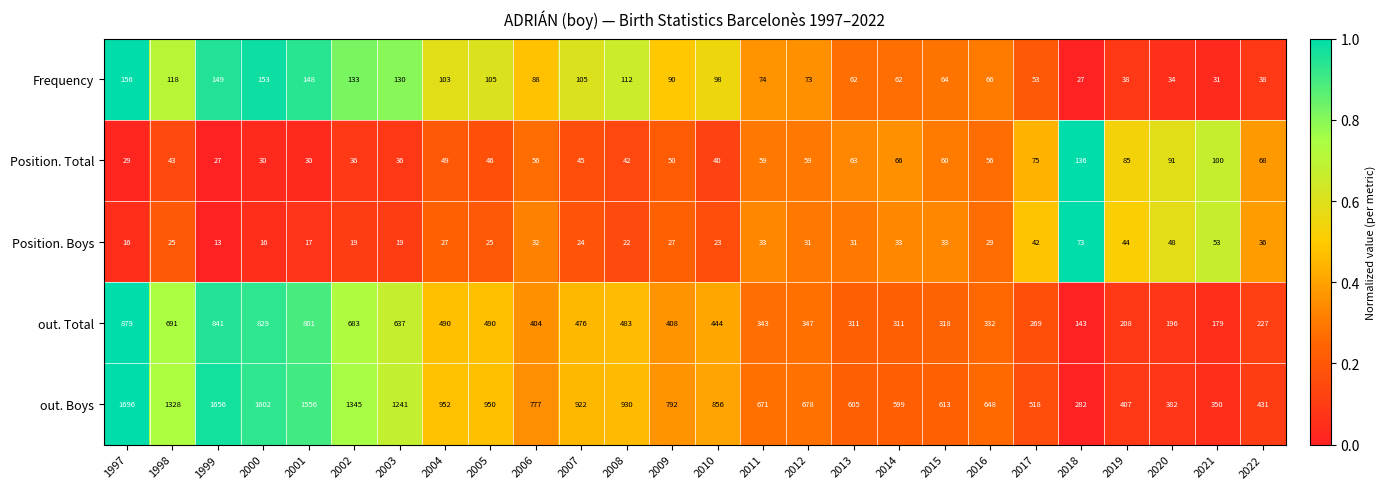

What is the lowest value of the Position. Boys series?

13